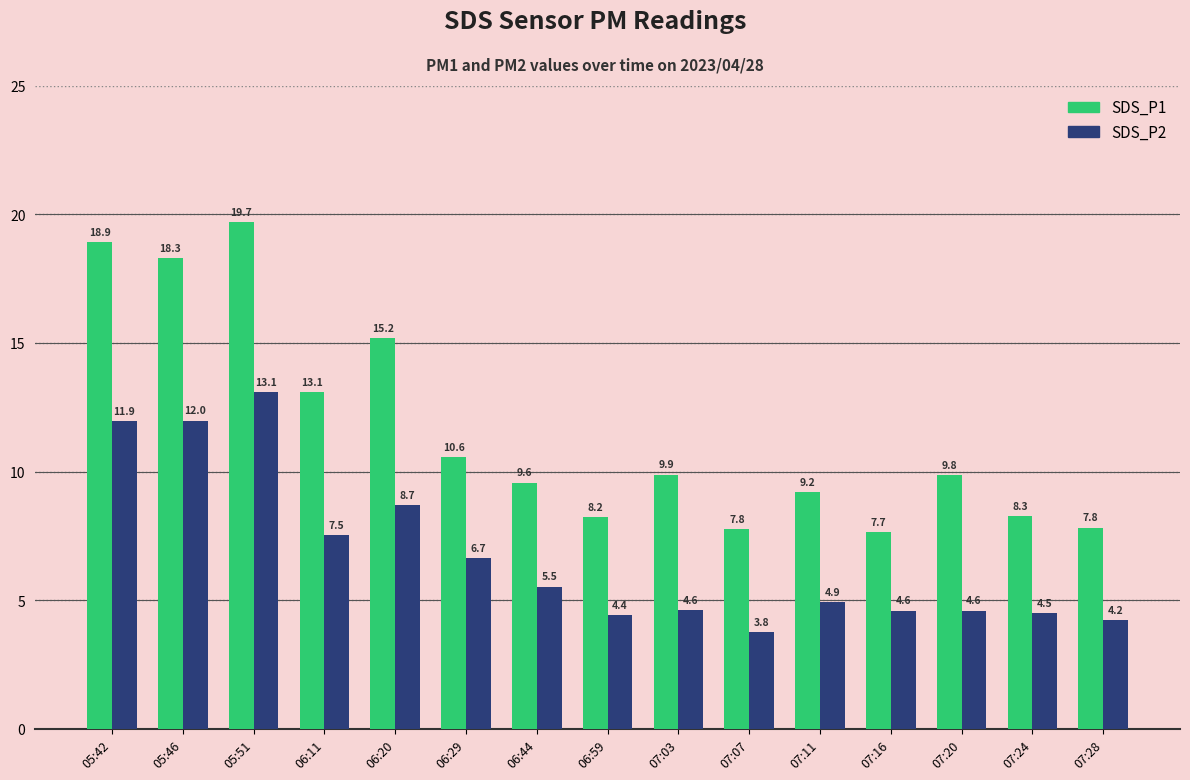

How many data points in SDS_P2 are above 4?

14